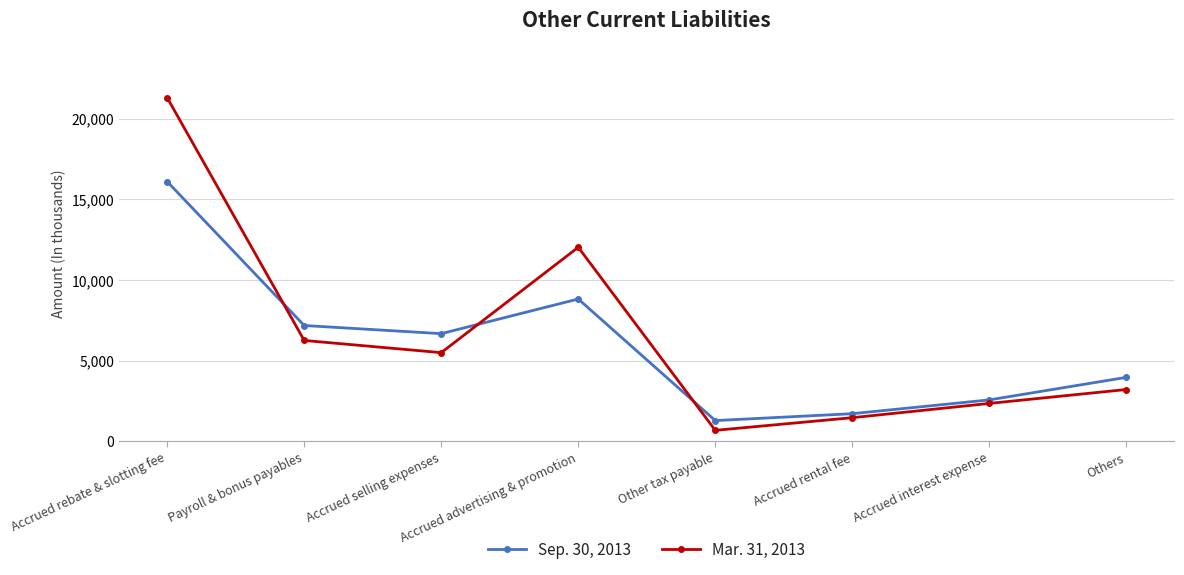

At which category does the chart reach its peak across all series?

Accrued rebate & slotting fee